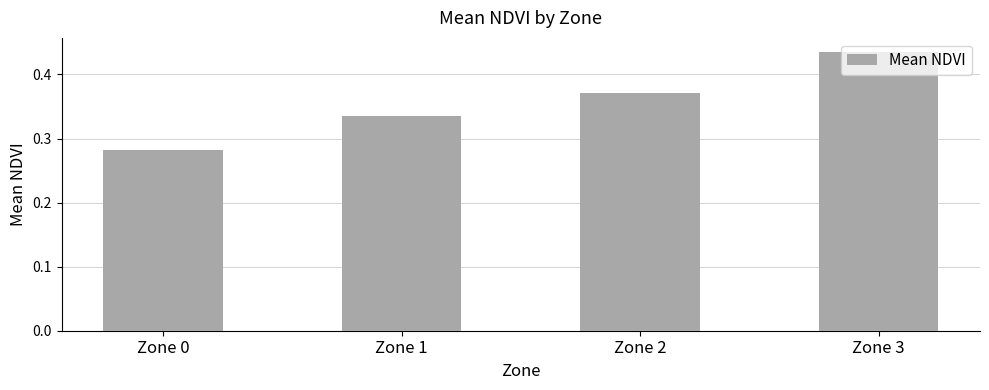

Rank the categories by value from highest to lowest.

Zone 3, Zone 2, Zone 1, Zone 0